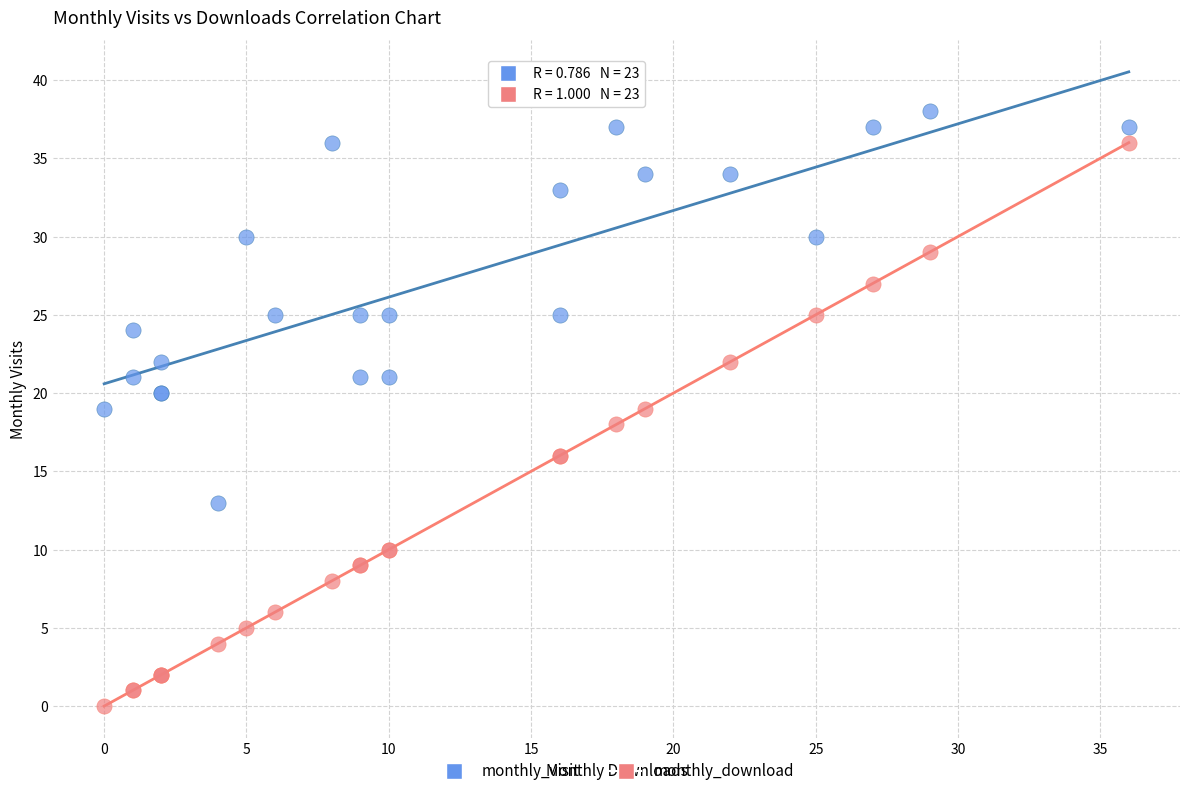

Which series reaches the maximum Y coordinate?

monthly_visit